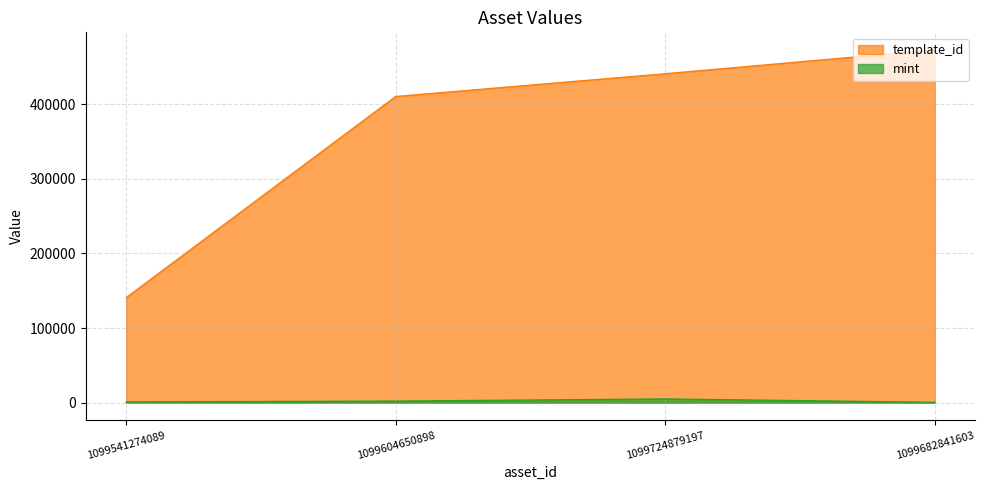

What is the average value of the mint series?

2065